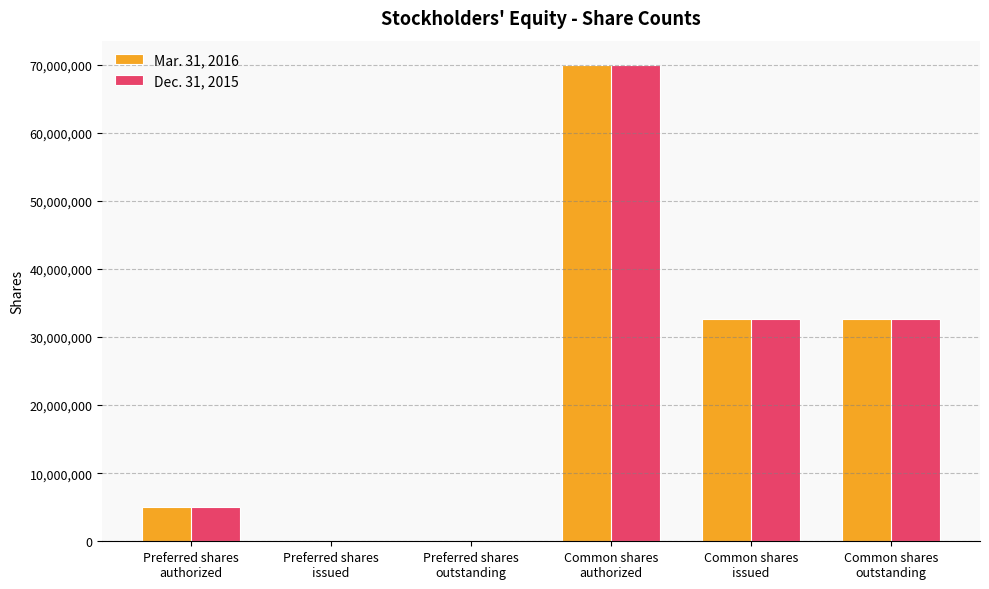

What is the maximum value shown in the chart?

70000000